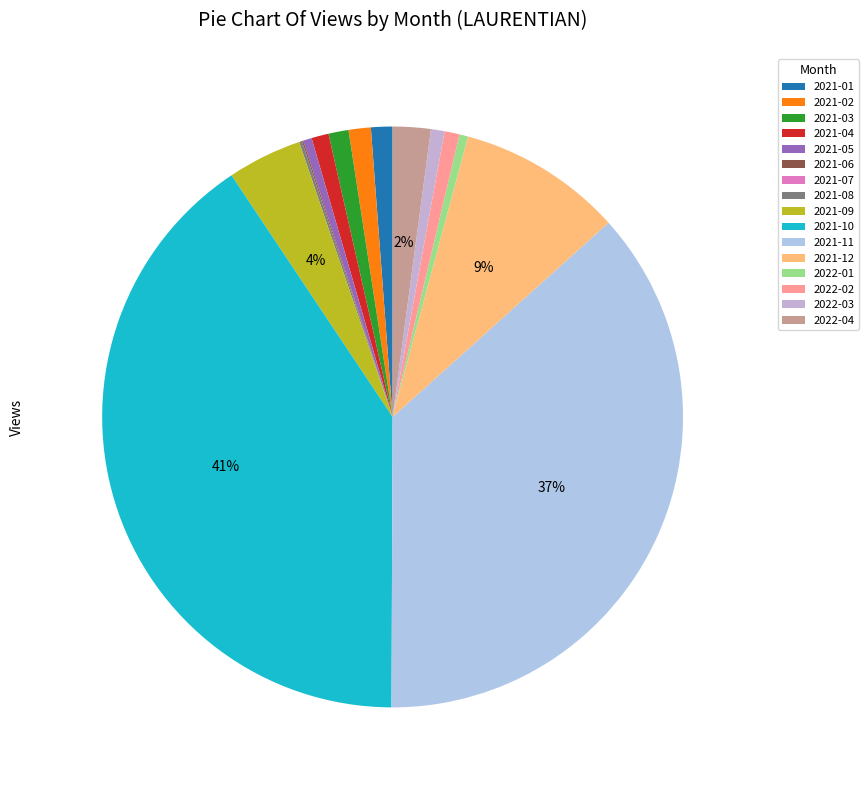

Does any single category account for the majority?

No